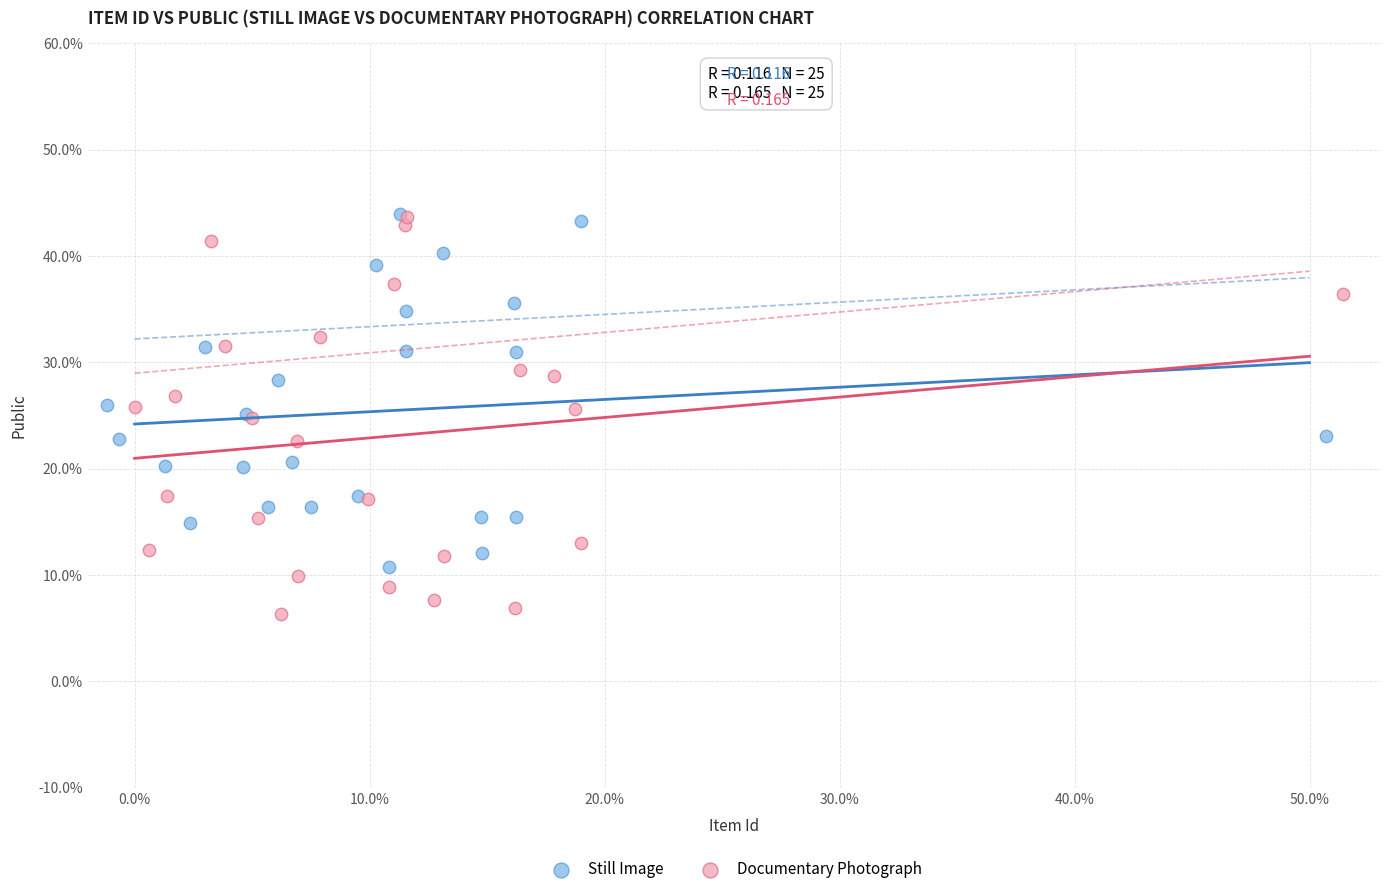

Which series has the largest Y range (max minus min)?

Documentary Photograph